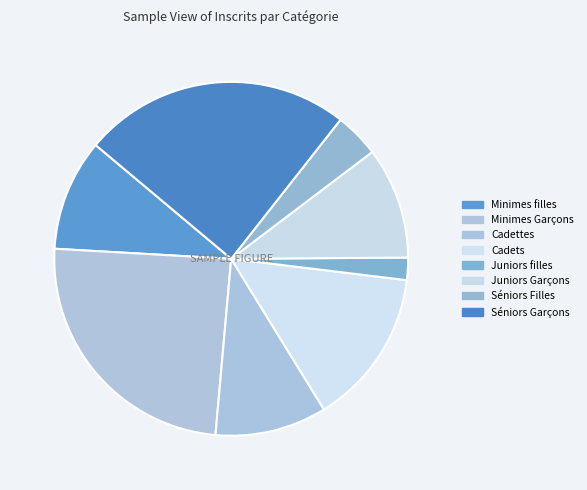

True or false: Cadets accounts for 14% of the total.

True